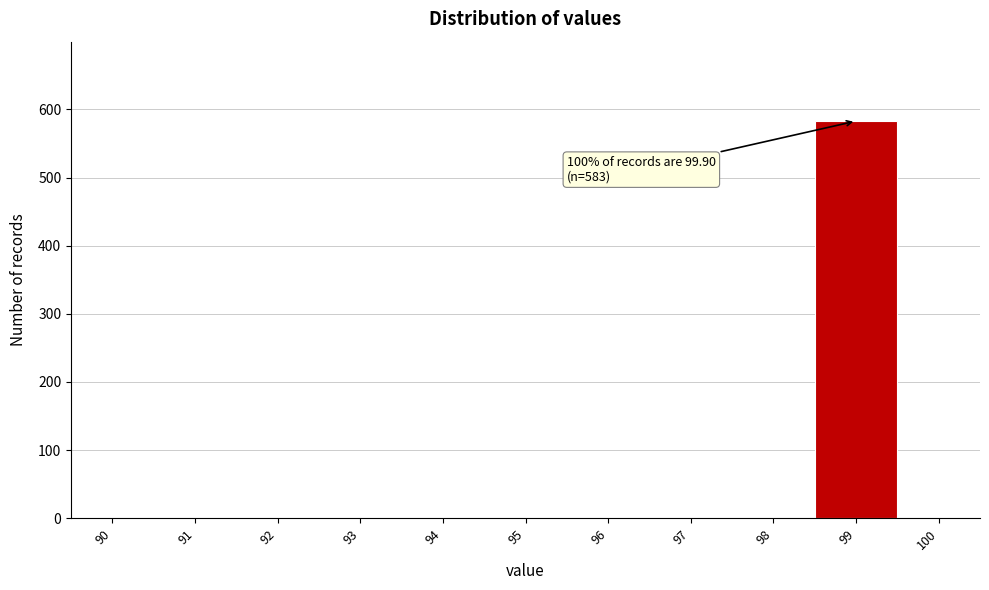

Reading left to right, extract all data points from this chart.

90=0	91=0	92=0	93=0	94=0	95=0	96=0	97=0	98=0	99=583	100=0